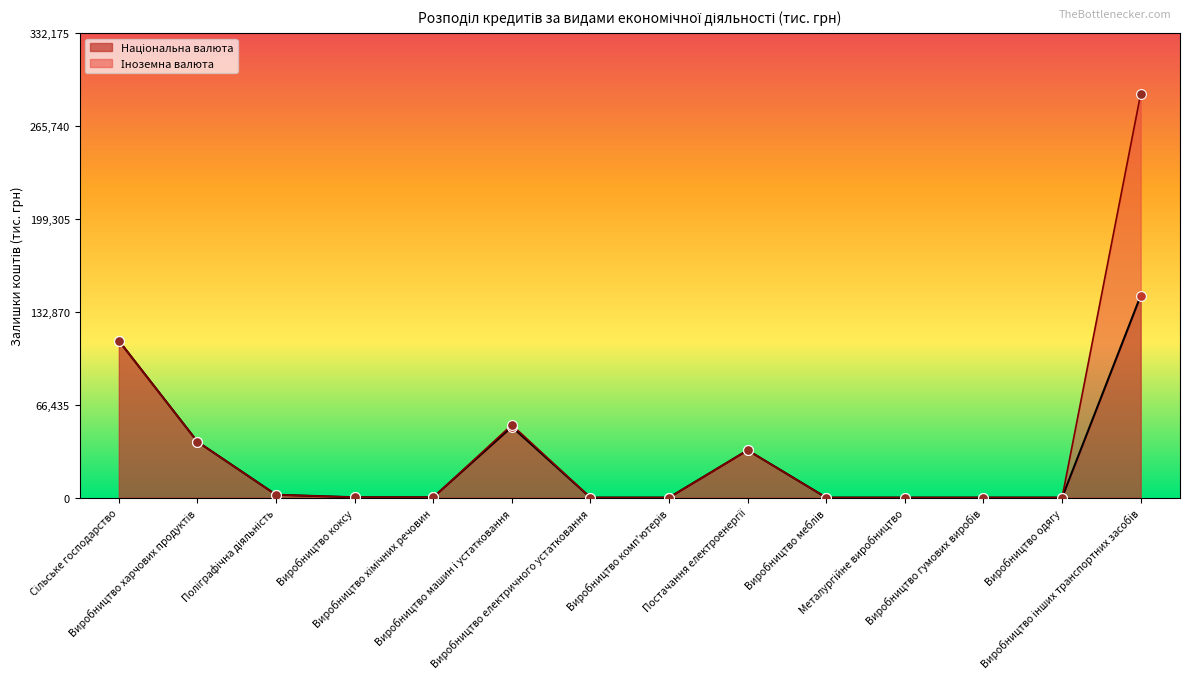

Between Виробництво інших транспортних засобів and Виробництво електричного устатковання, which is larger?

Виробництво інших транспортних засобів